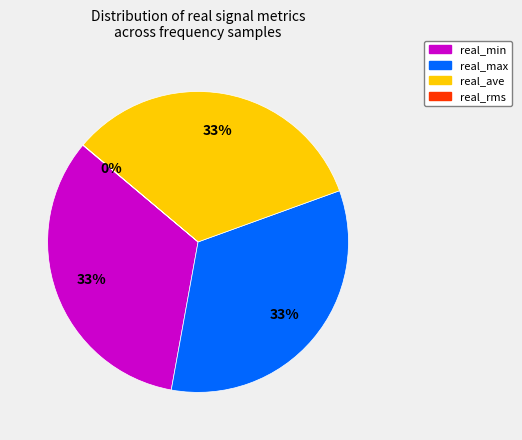

Approximately how many times larger is the value at real_max compared to real_min?

1.0